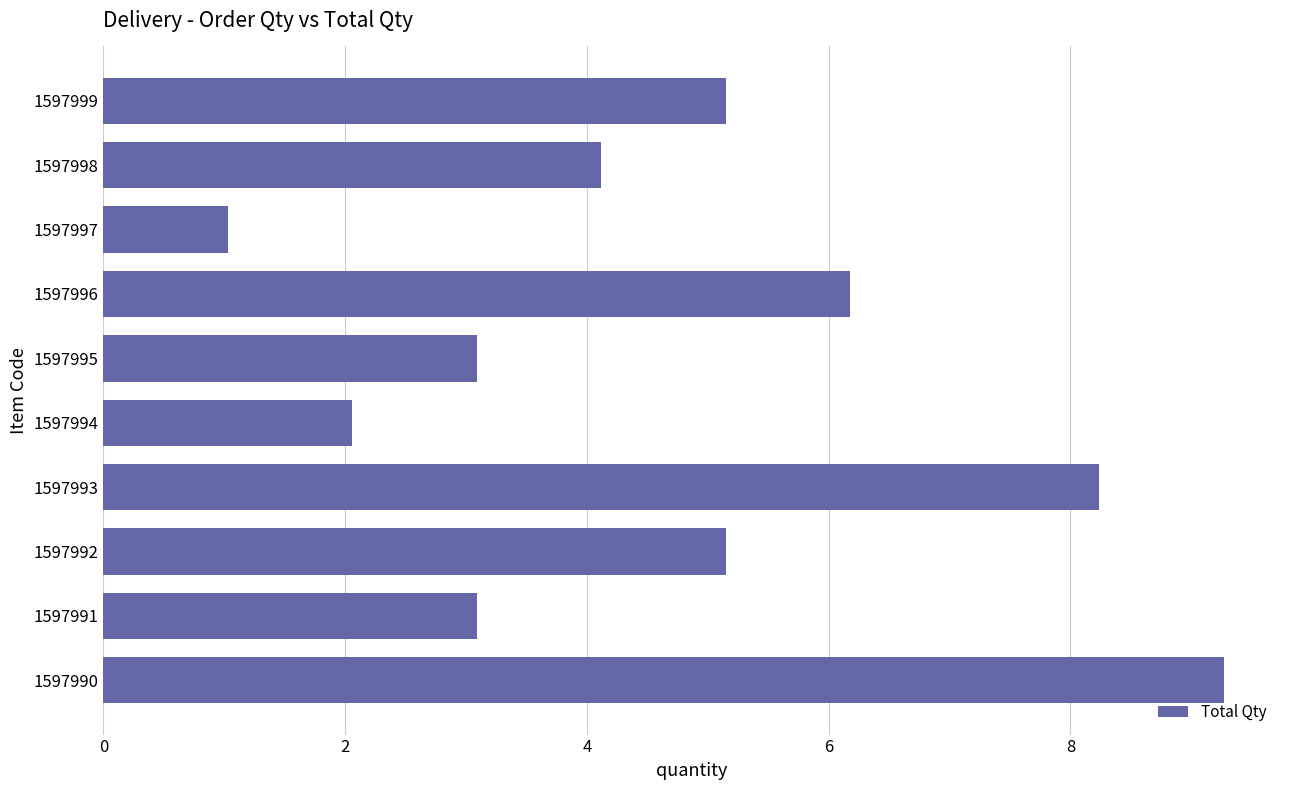

Which category has the highest value across all series?

1597990